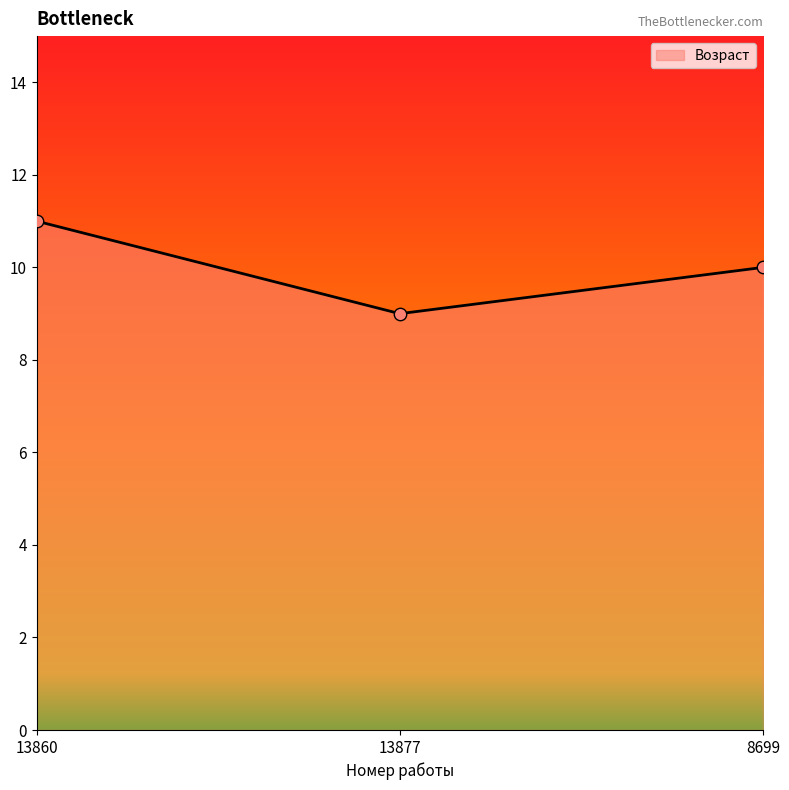

Approximately how many times larger is the value at 8699 compared to 13860?

0.9